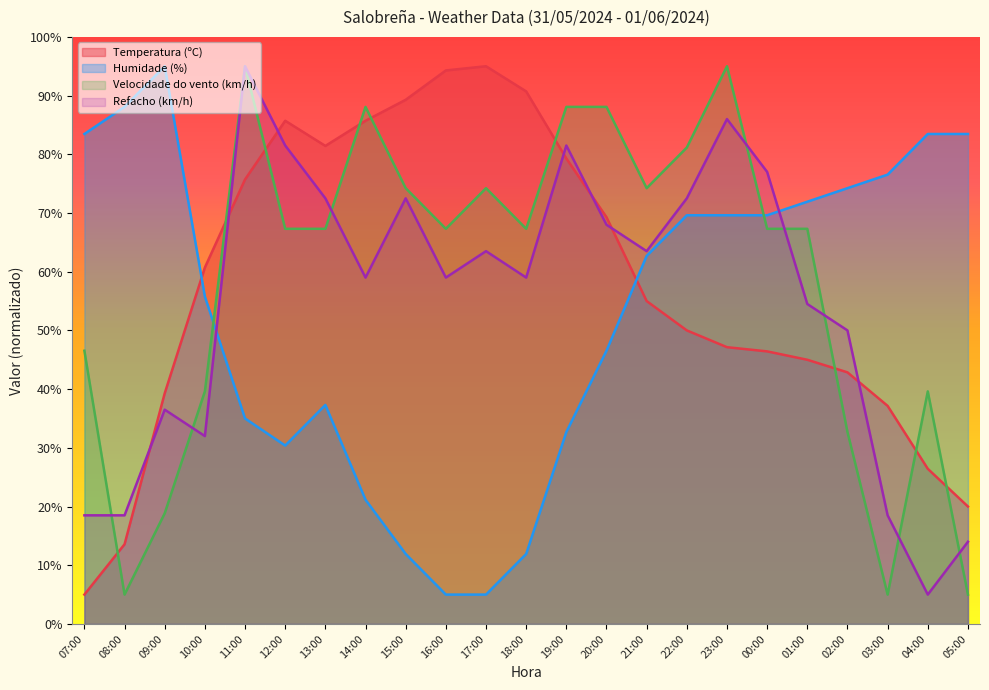

What is the total value across all series at 21:00?

255.4